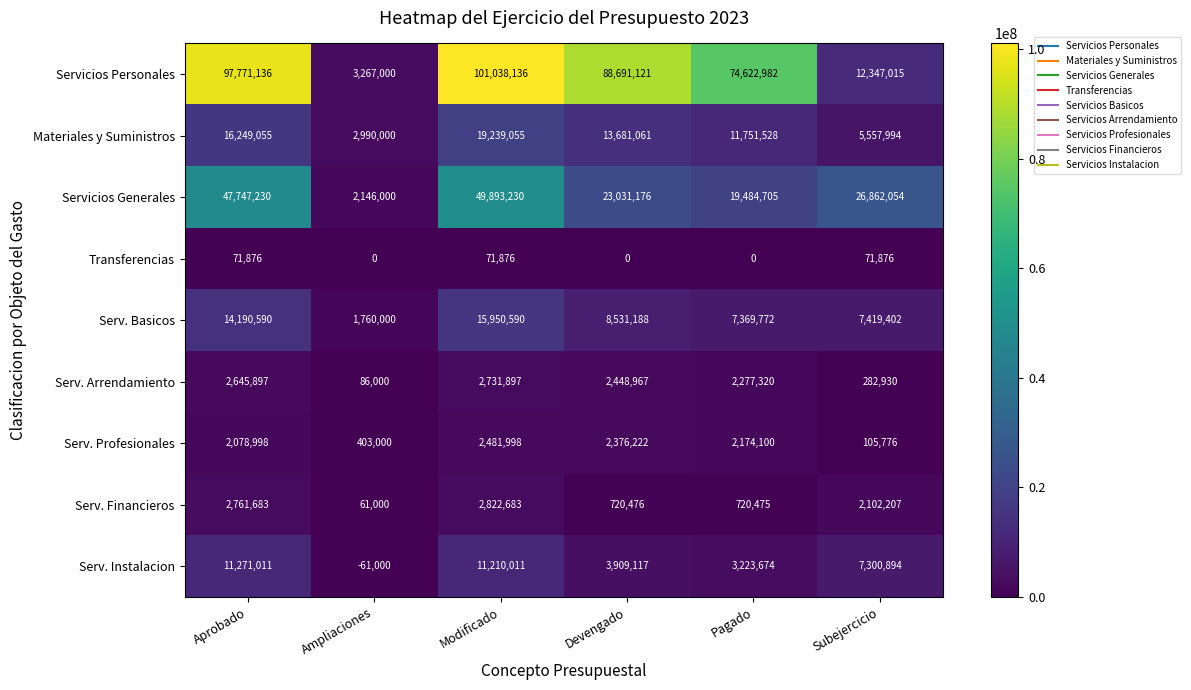

Which series changed the most between Pagado and Subejercicio?

Servicios Personales